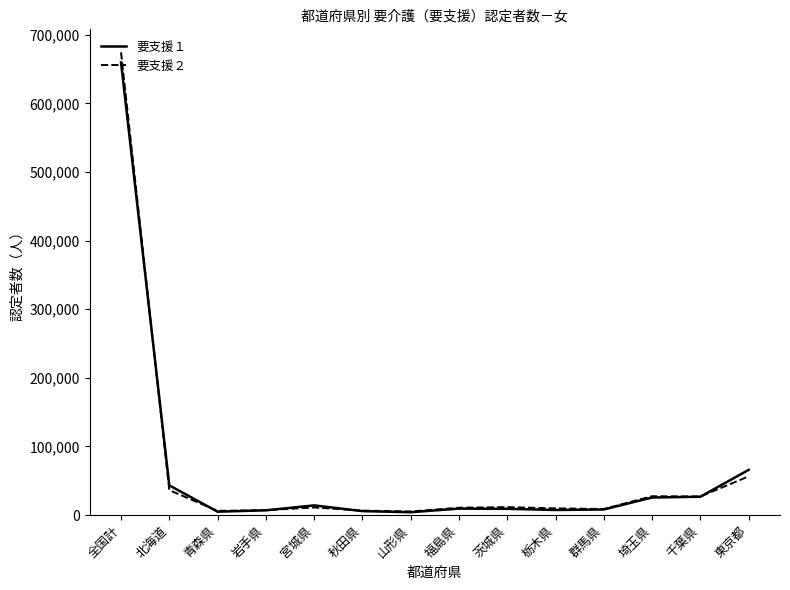

True or false: 要支援１ has a value of 8040 at 群馬県.

True